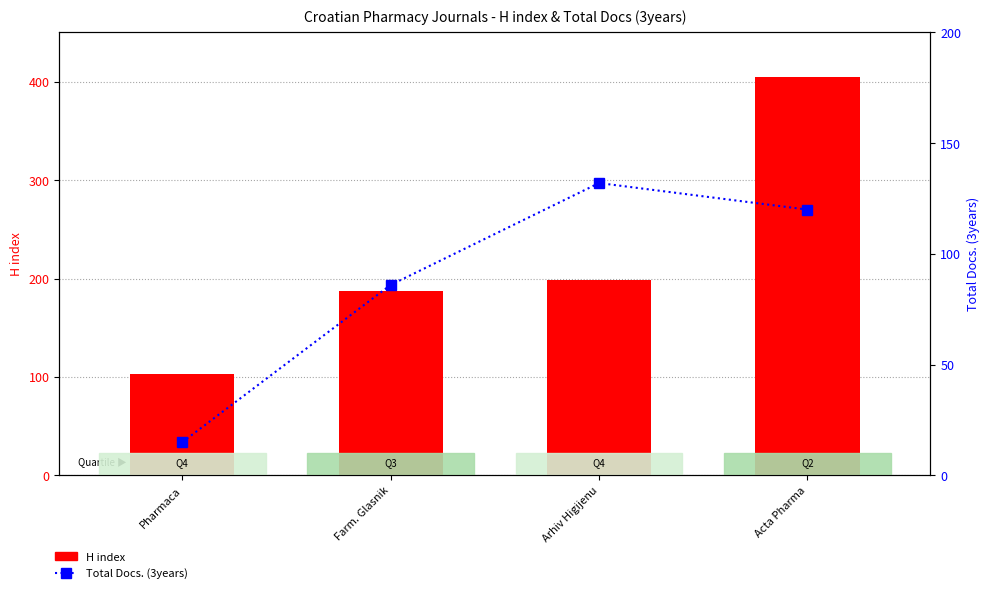

Between Farm. Glasnik and Arhiv Higijenu, which is larger?

Arhiv Higijenu